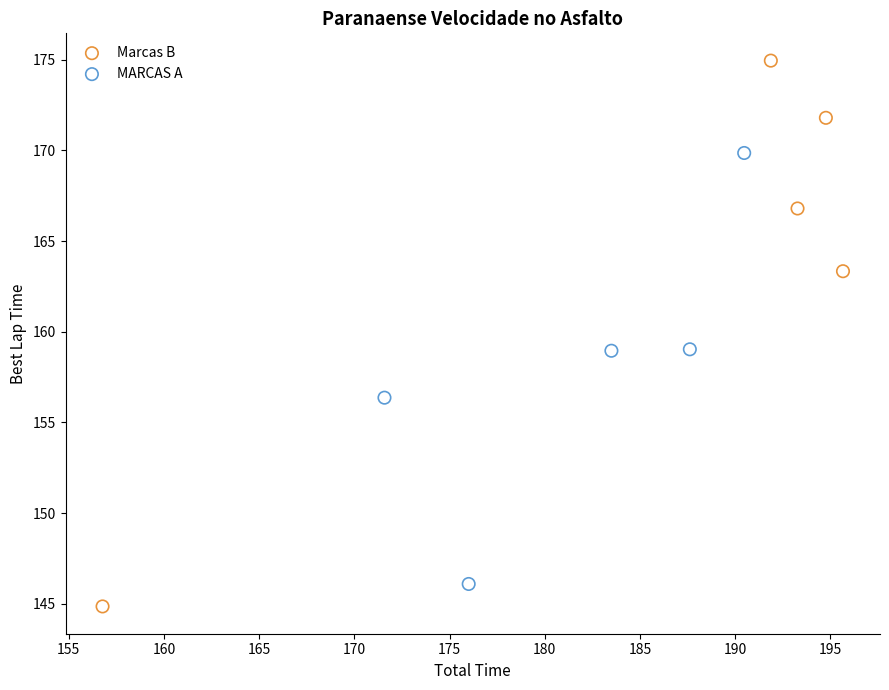

Which series contains the highest Y value?

Marcas B